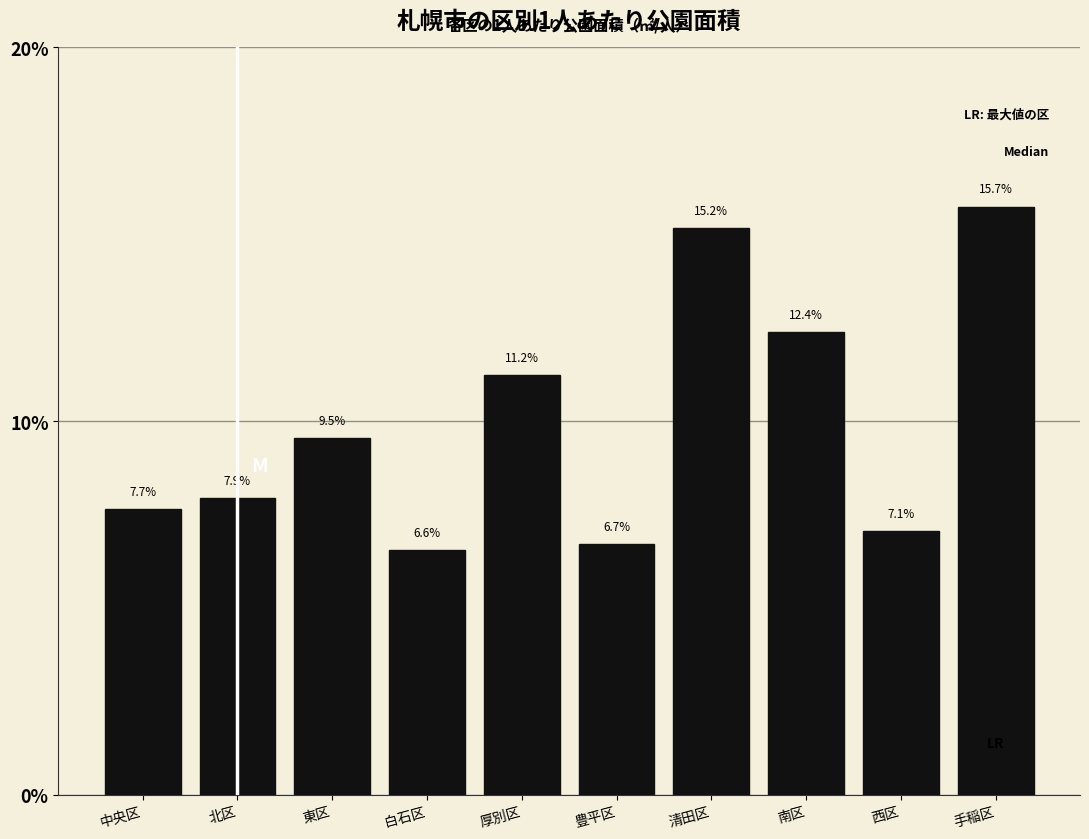

Reading left to right, list all the values displayed in this chart.

7.7	7.9	9.5	6.6	11.2	6.7	15.2	12.4	7.1	15.7